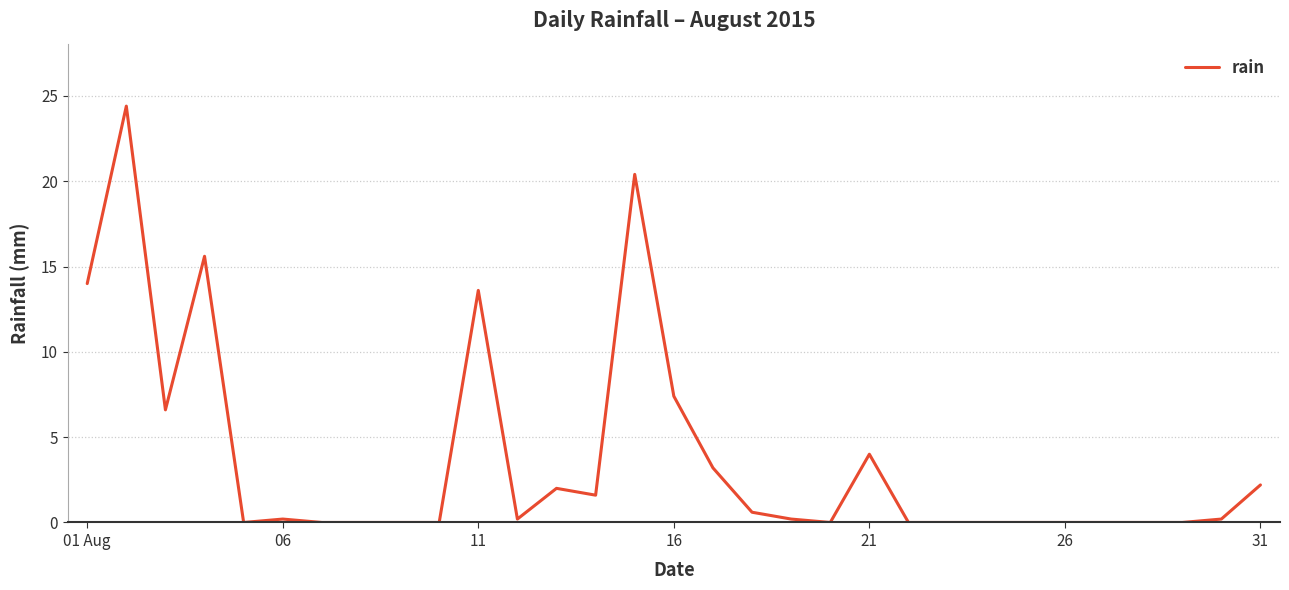

True or false: there are more than 1 points higher than both neighbors.

True